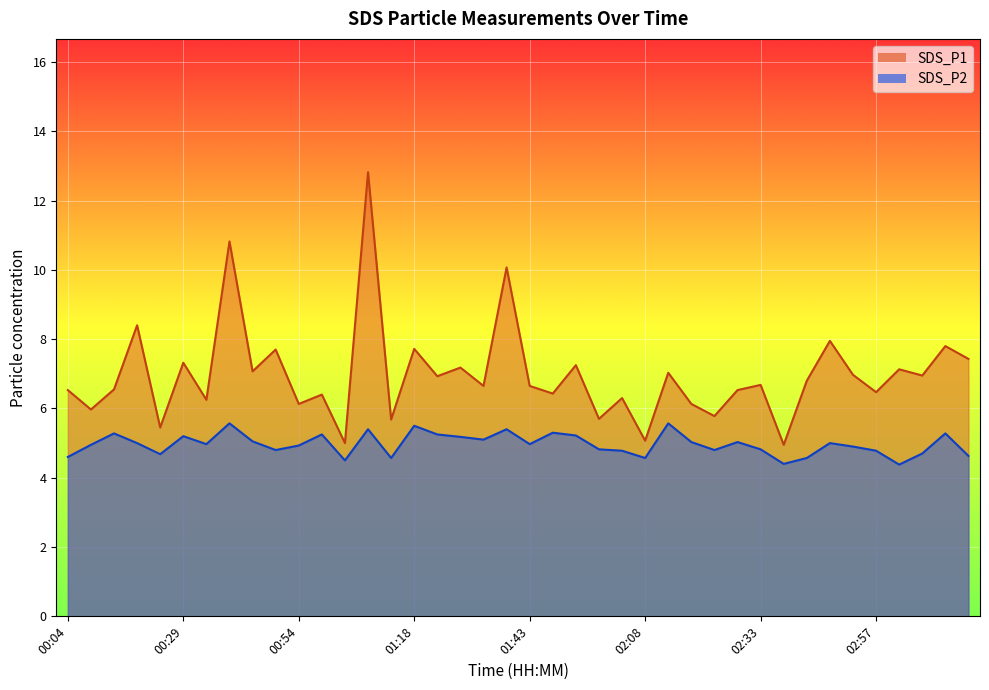

Which series has the widest spread of values?

SDS_P1